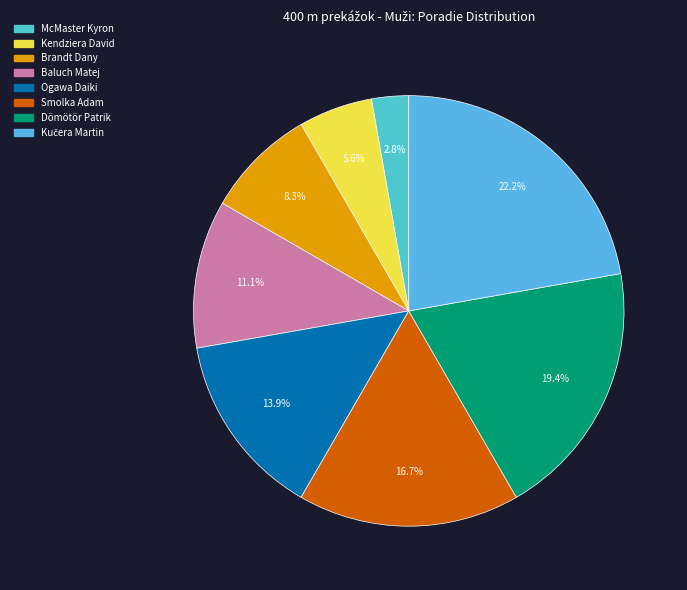

Is it true that McMaster Kyron is 3% of the pie?

True